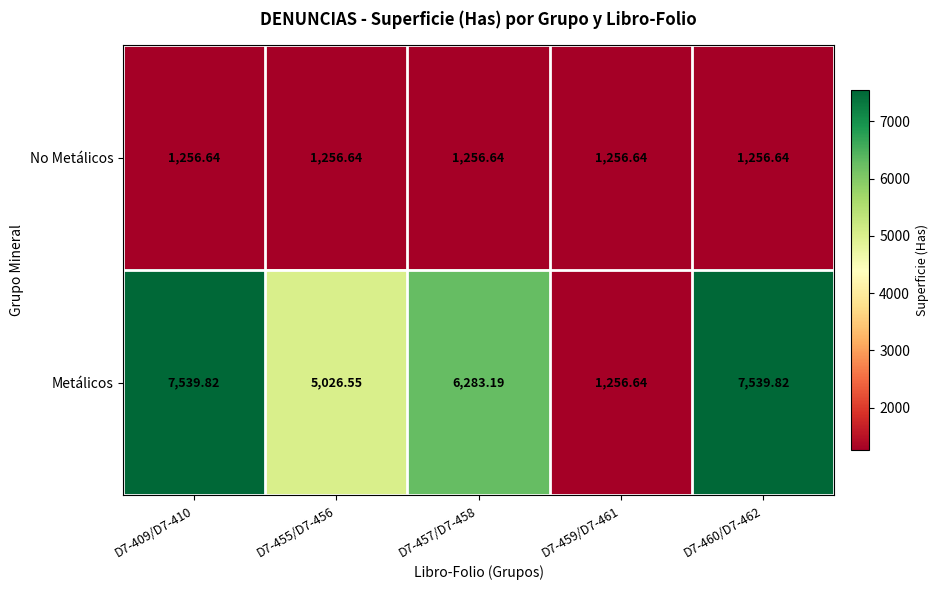

At how many categories does at least one series exceed 4951?

4